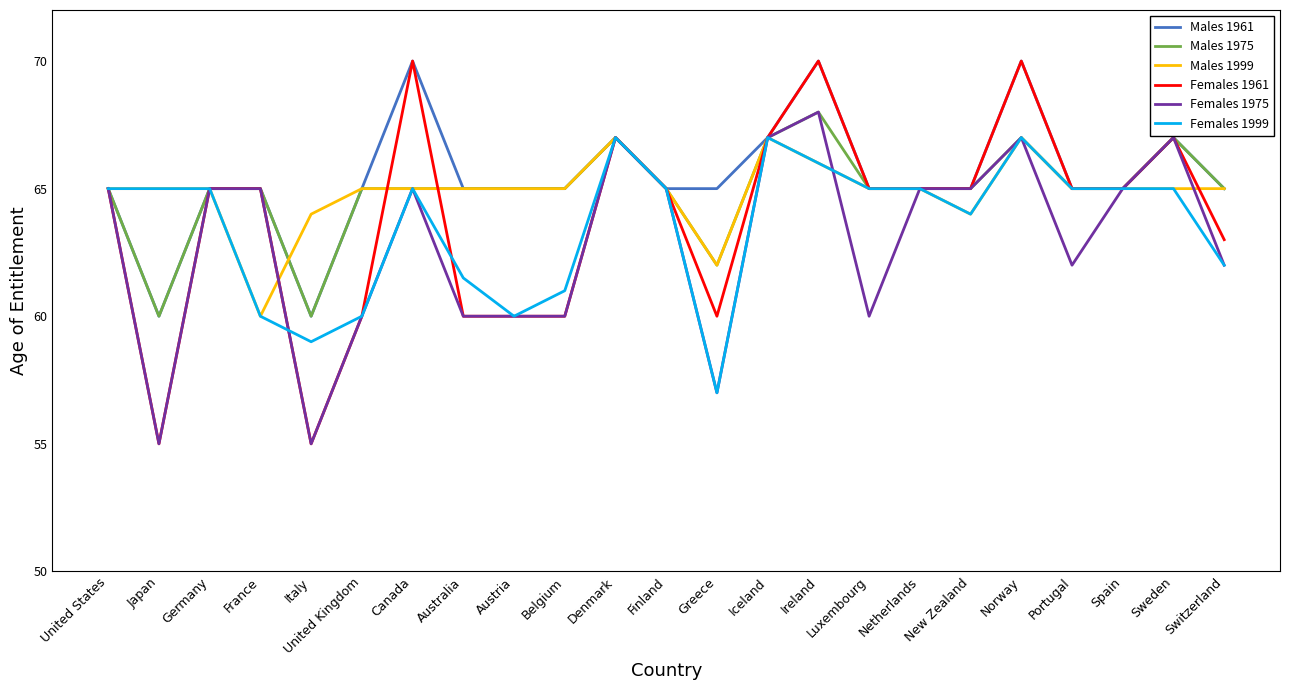

What is the highest value of the Females 1961 series?

70.0